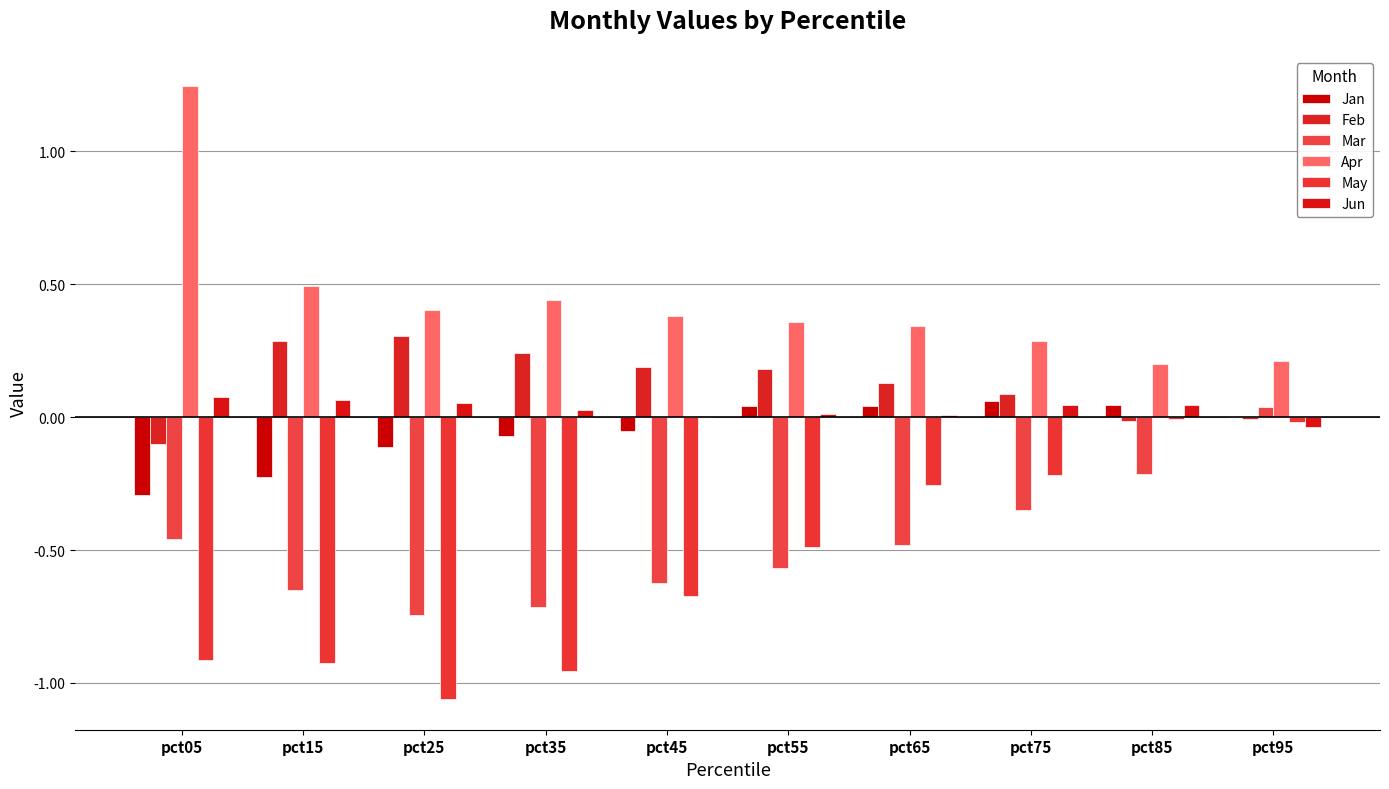

Count the number of data series in this chart.

6